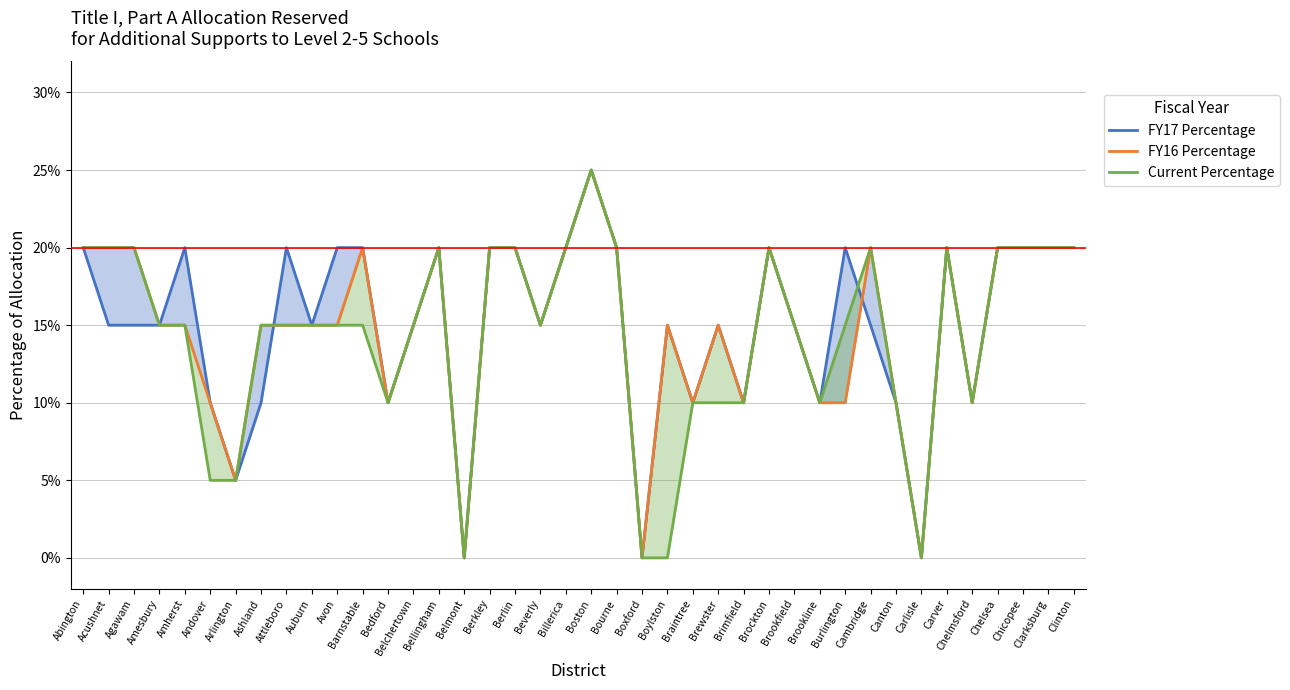

What position from the right is Arlington?

34